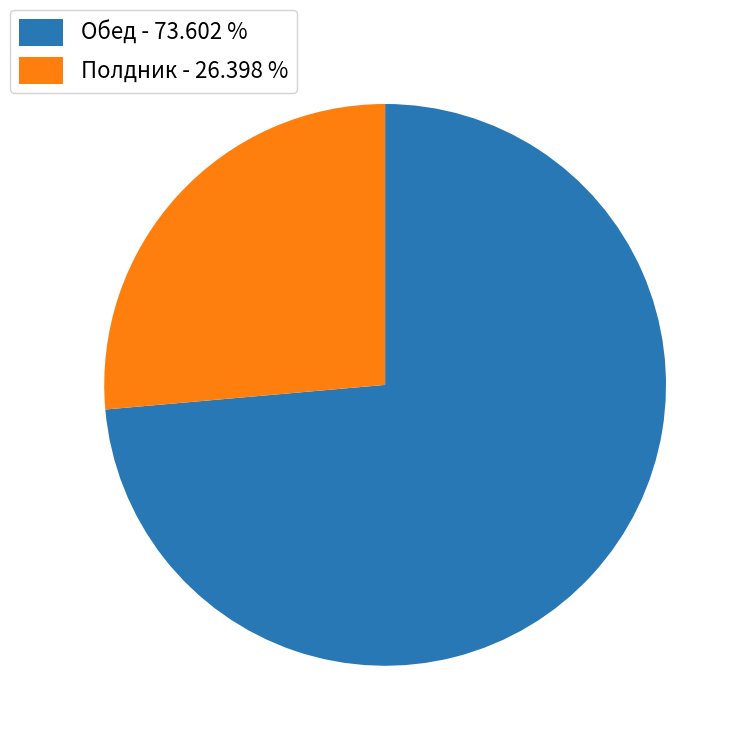

Do Полдник - 26.398 % and Обед - 73.602 % together represent more than half of the pie?

Yes